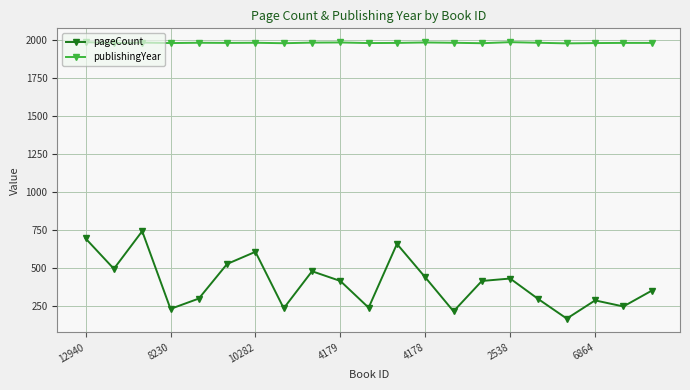

What is the value of the pageCount point at the 4th from the left?

232